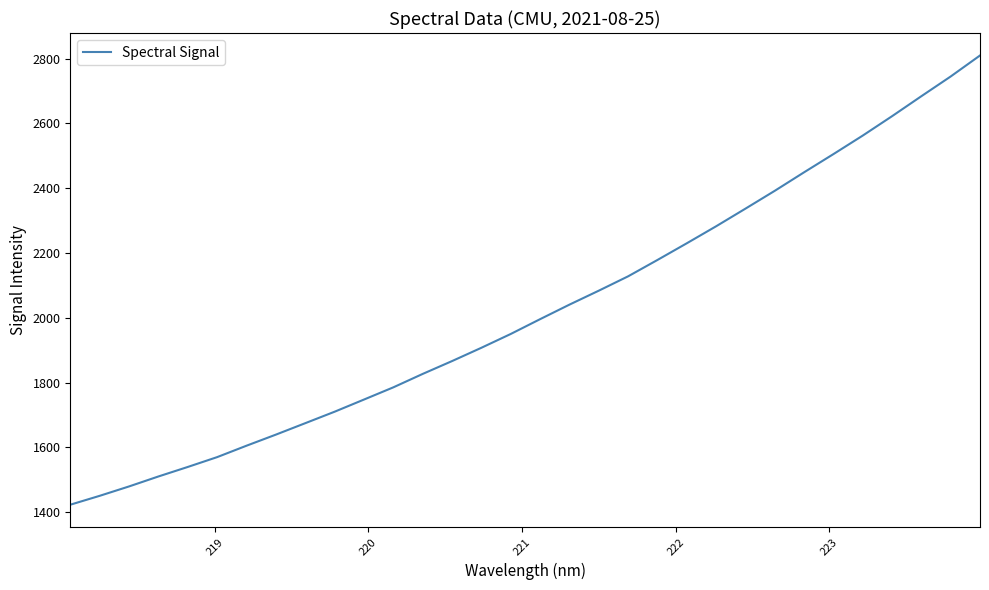

What is the maximum value shown in the chart?

2809.9